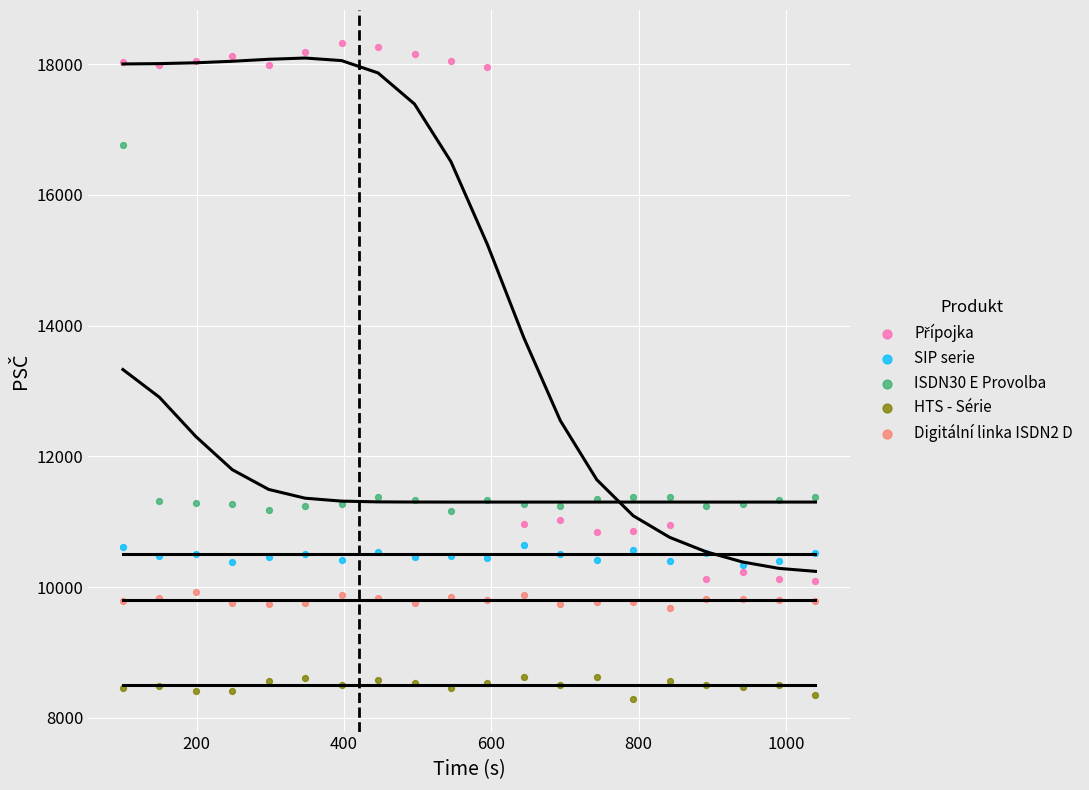

Across all data points, what is the range of Y values (max minus min)?

10035.9